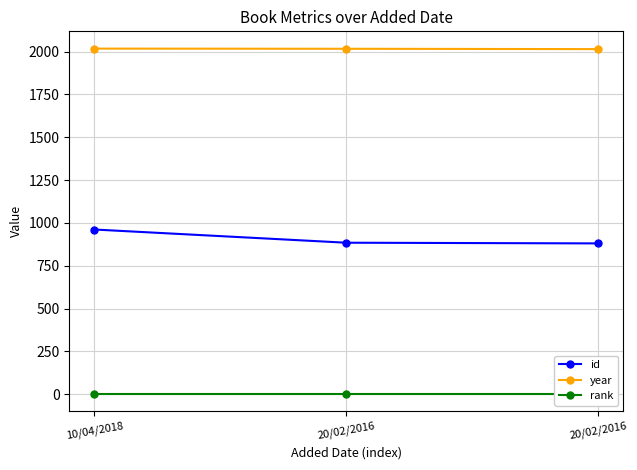

Count the number of categories in the chart.

3